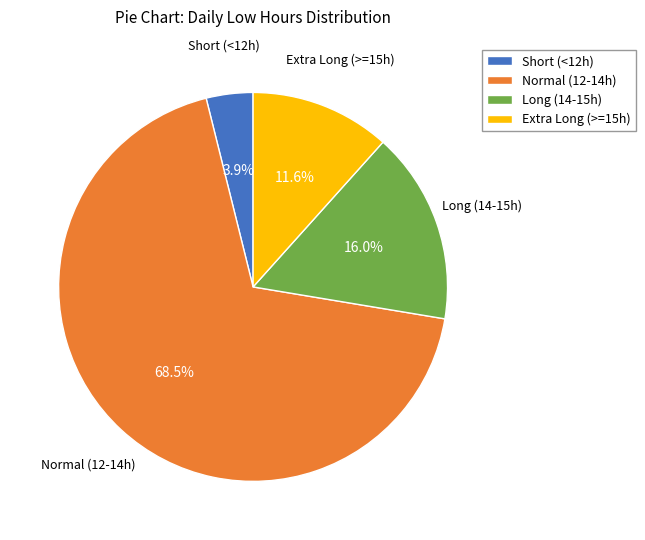

Rank the categories by value from lowest to highest.

Short (<12h), Extra Long (>=15h), Long (14-15h), Normal (12-14h)